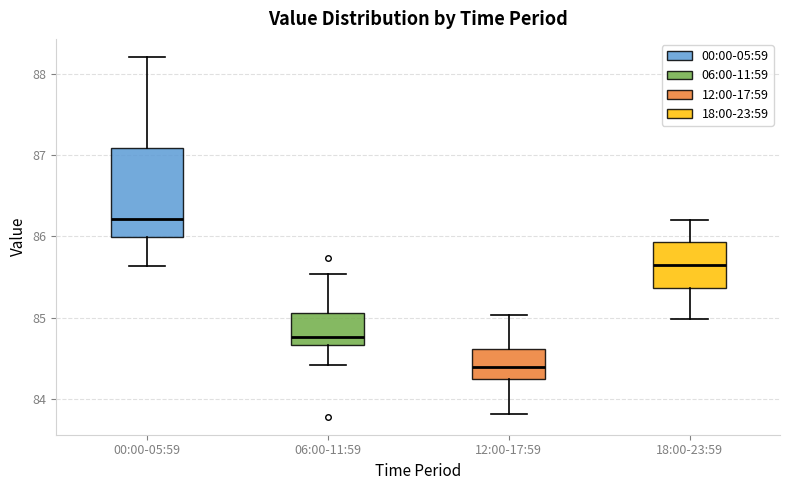

Where does the lower whisker of the box for 00:00-05:59 end on the y-axis? The values are not printed on the chart, so give them approximately, as read against the axis.

85.6